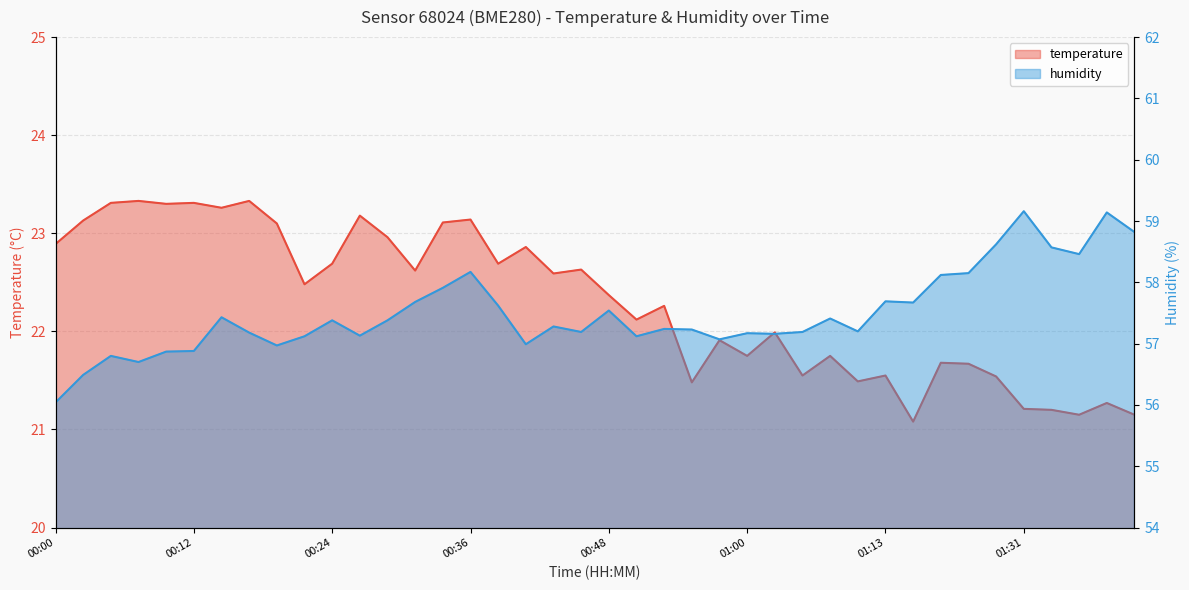

List the series in order of their peak value, highest first.

humidity, temperature